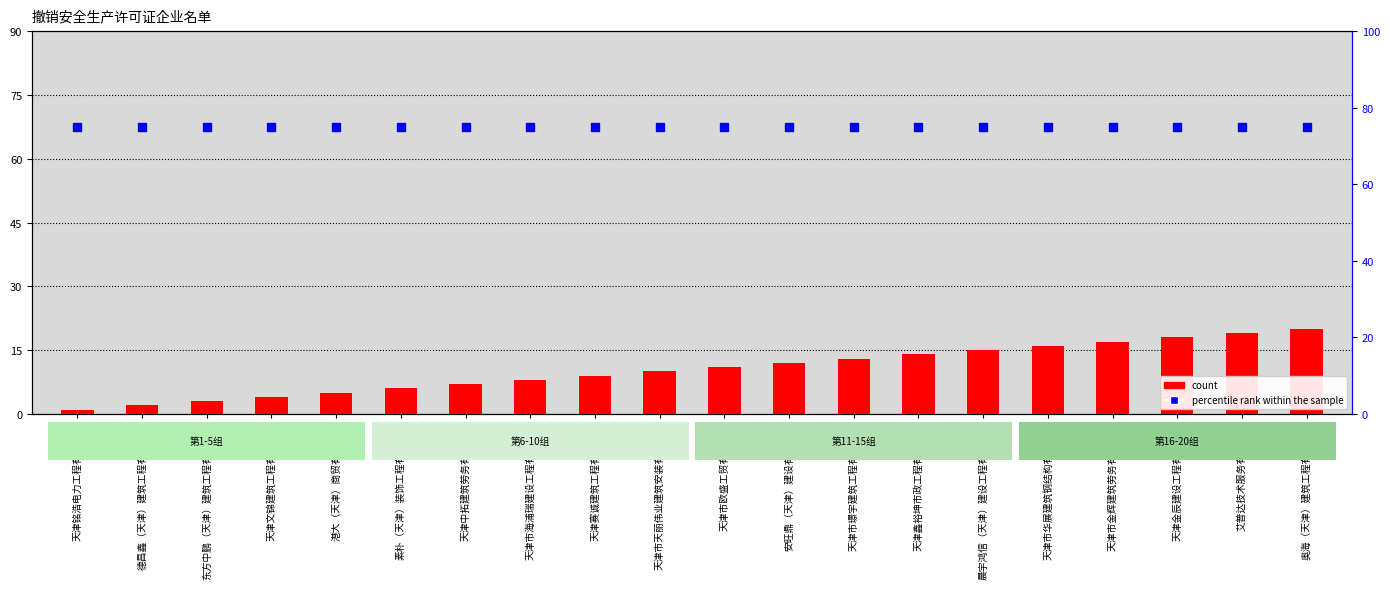

Which series has the largest total across all categories?

percentile rank within the sample